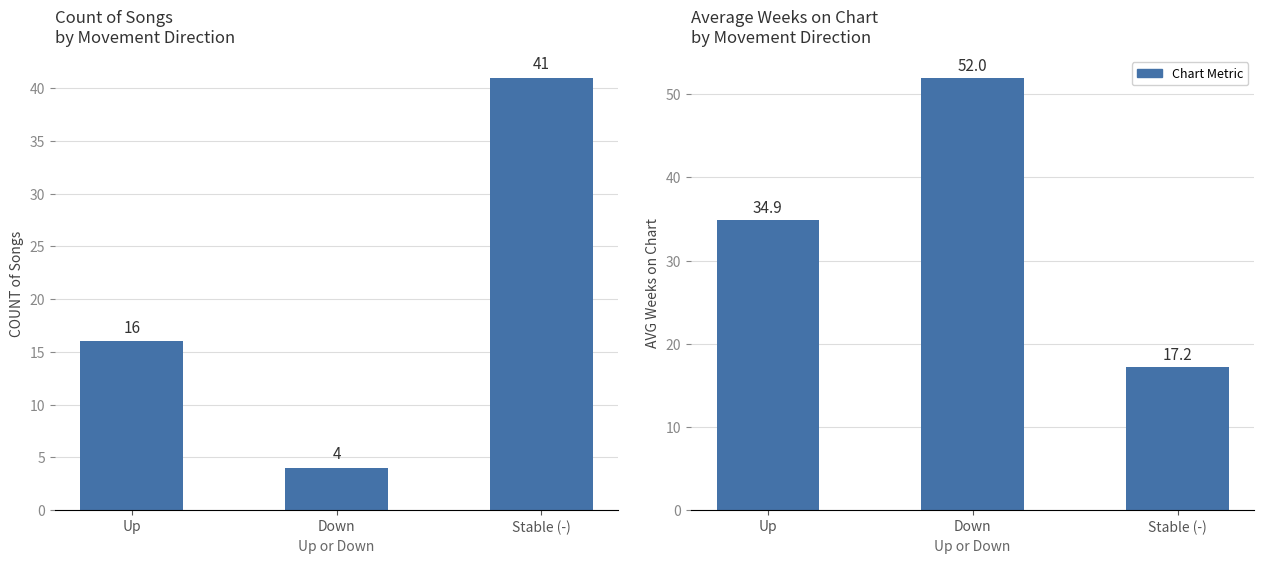

What is the total value across all series at Stable (-)?

58.2